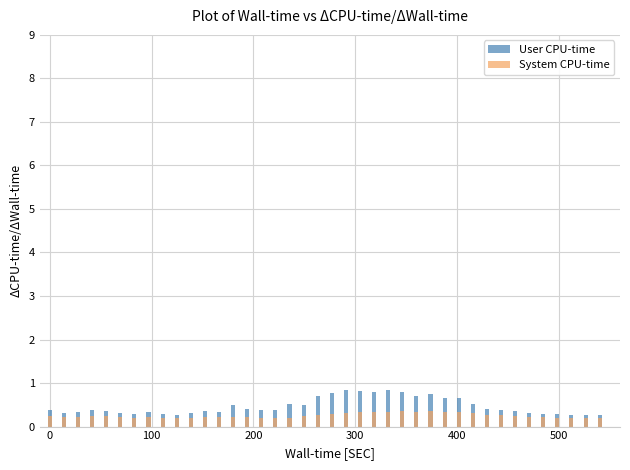

How many groups of bars are there?

40